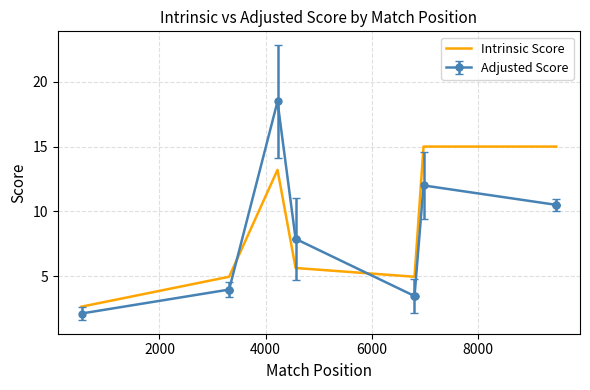

How many interior local peaks (higher than both neighbors) does the data have?

1